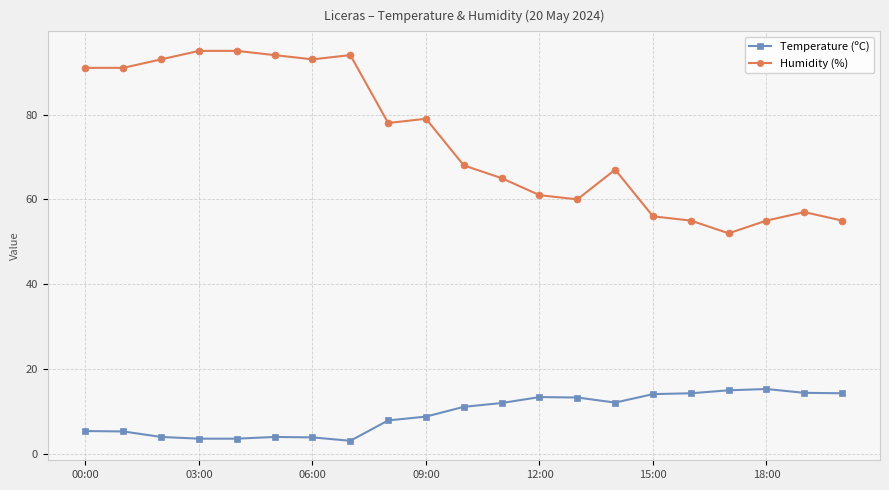

What is the value of the Humidity (%) point at the 18th from the left?

52.0